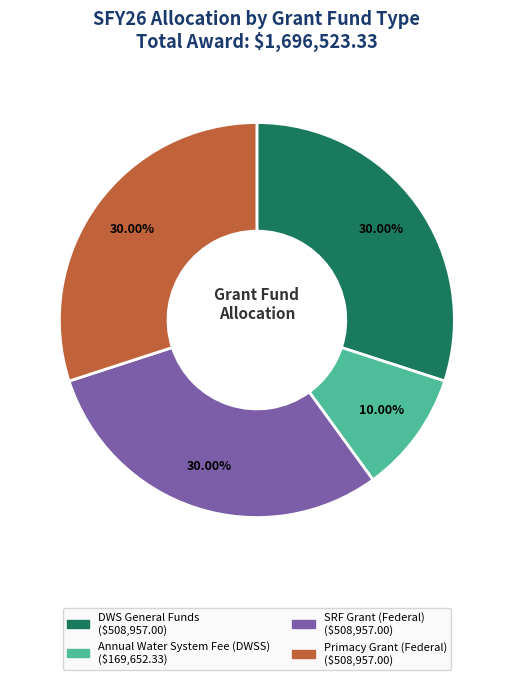

What is the smallest slice in the pie chart?

Annual Water System Fee